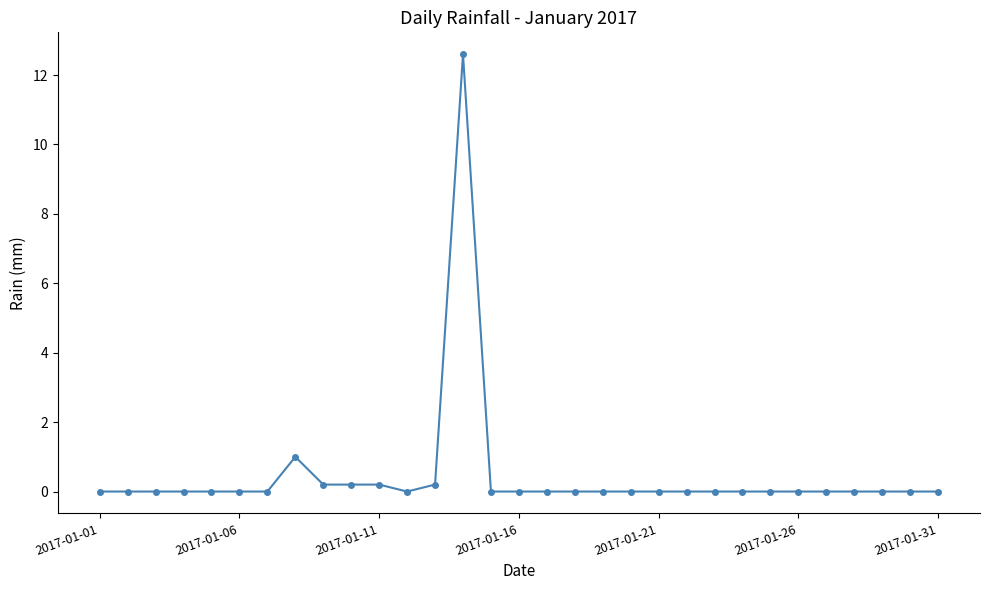

How many lines are shown in the chart?

1